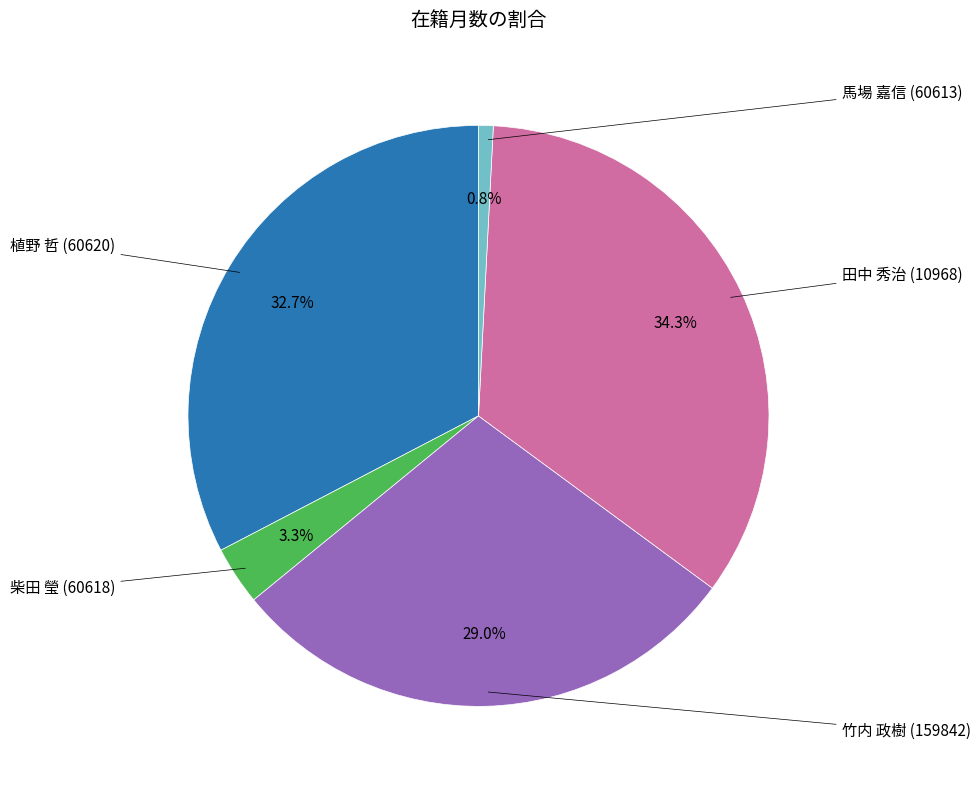

Is there any slice that represents more than half of the pie?

No